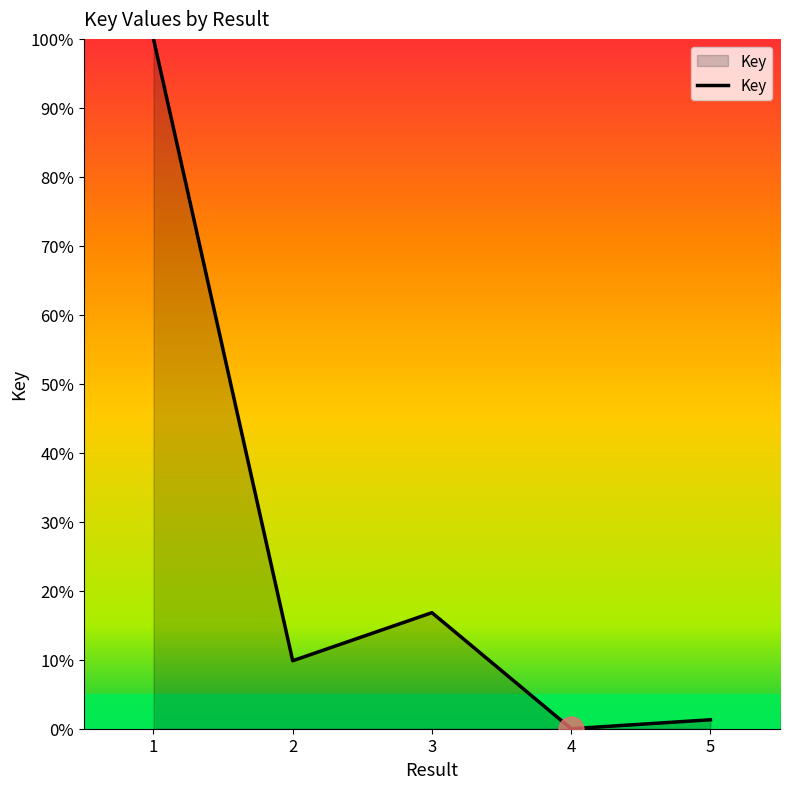

True or false: there are more than 0 points higher than both neighbors.

True